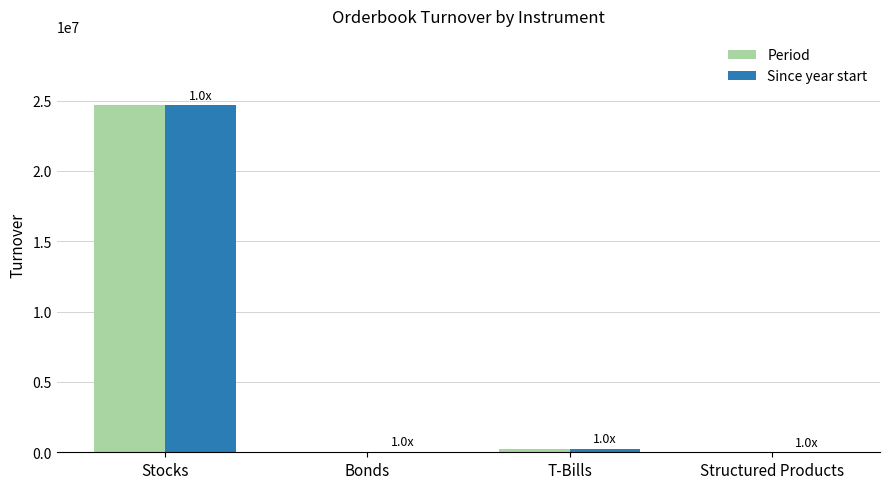

At which category is the sum across all series the highest?

Stocks